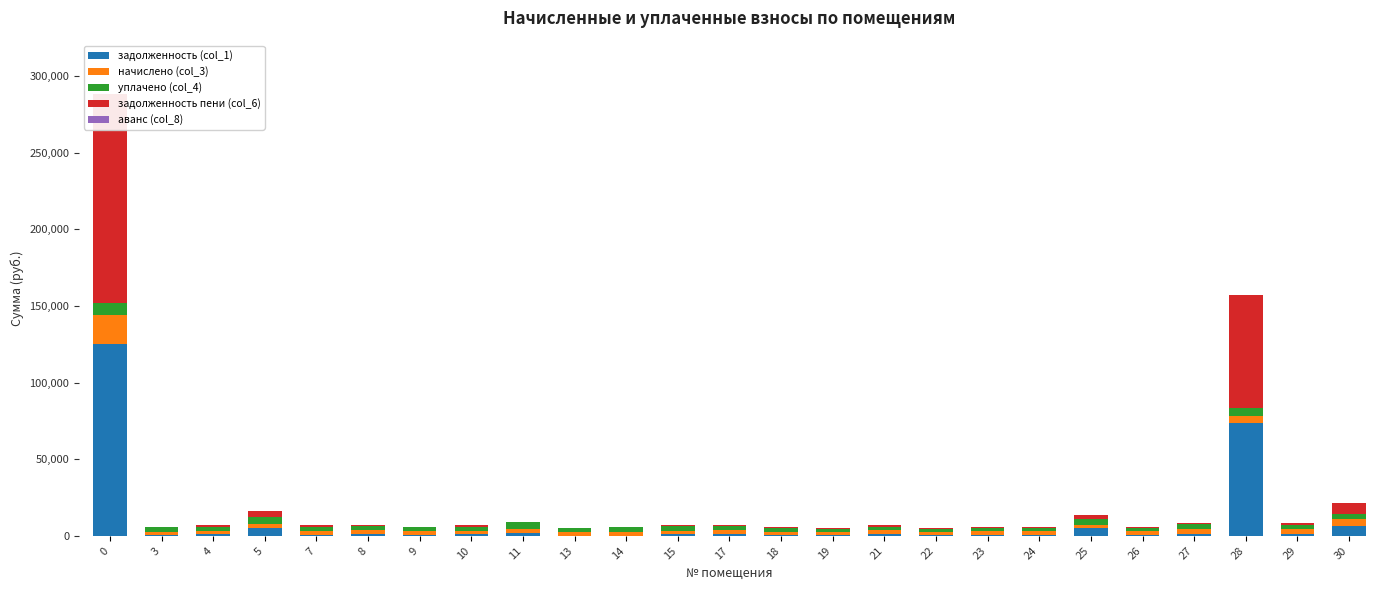

The value of аванс (col_8) at 21 is 0.0. True or false?

True